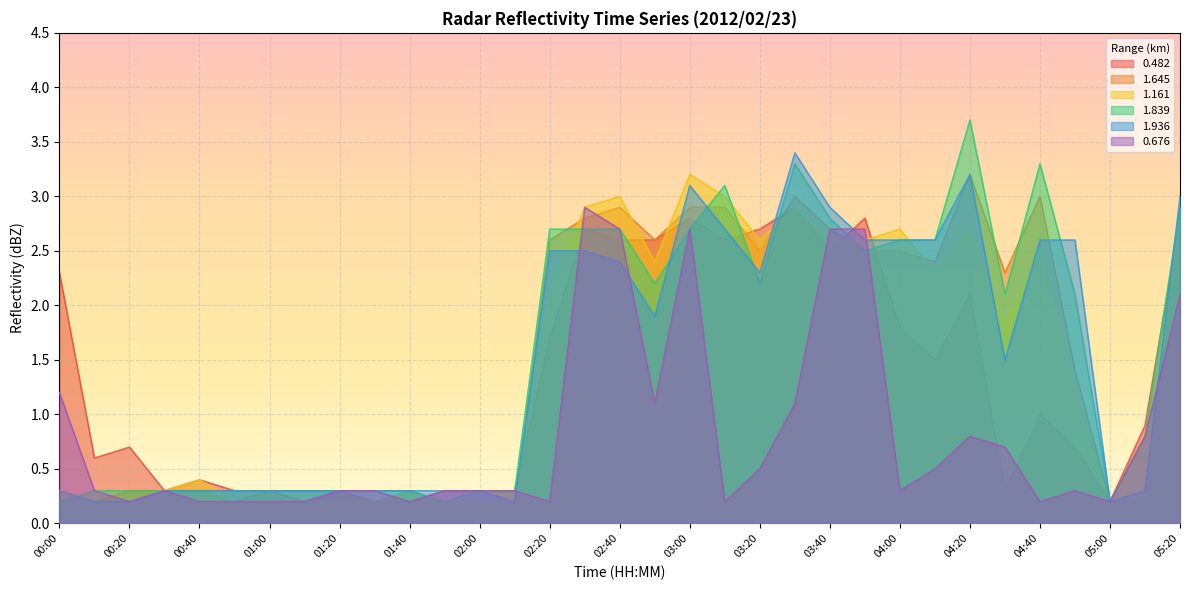

What is the average value of the 0.482 series?

1.3